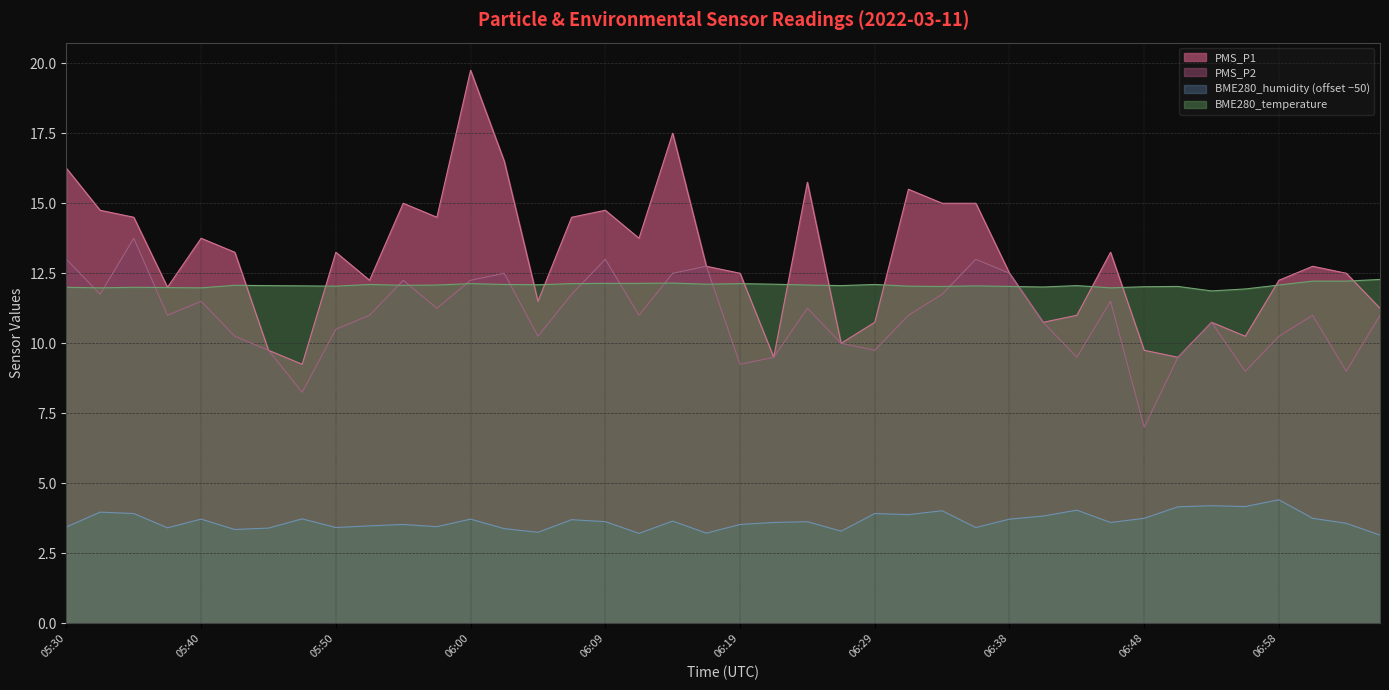

At which category does BME280_temperature reach its first local valley?

05:33